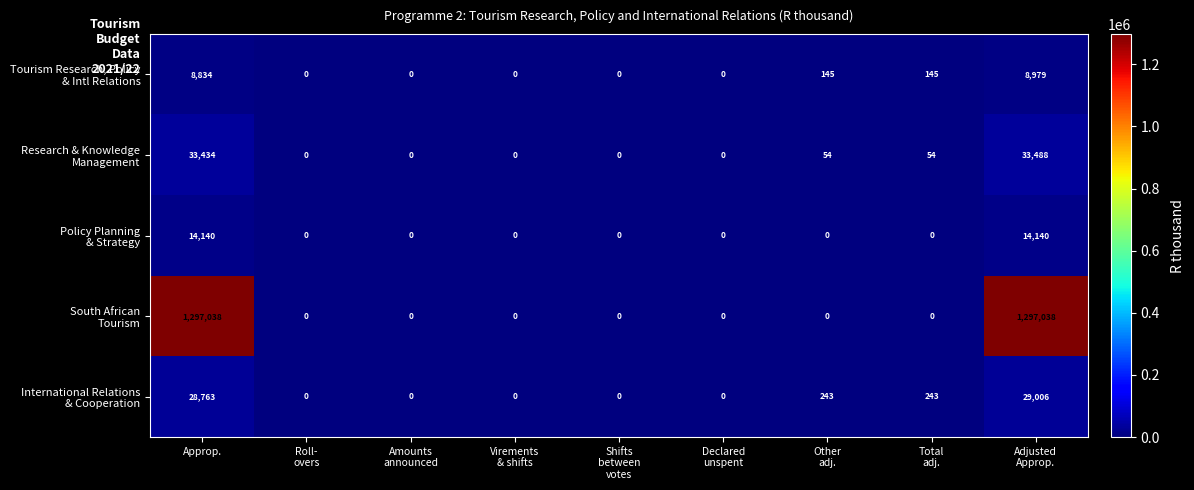

What is the maximum value shown in the chart?

1297038